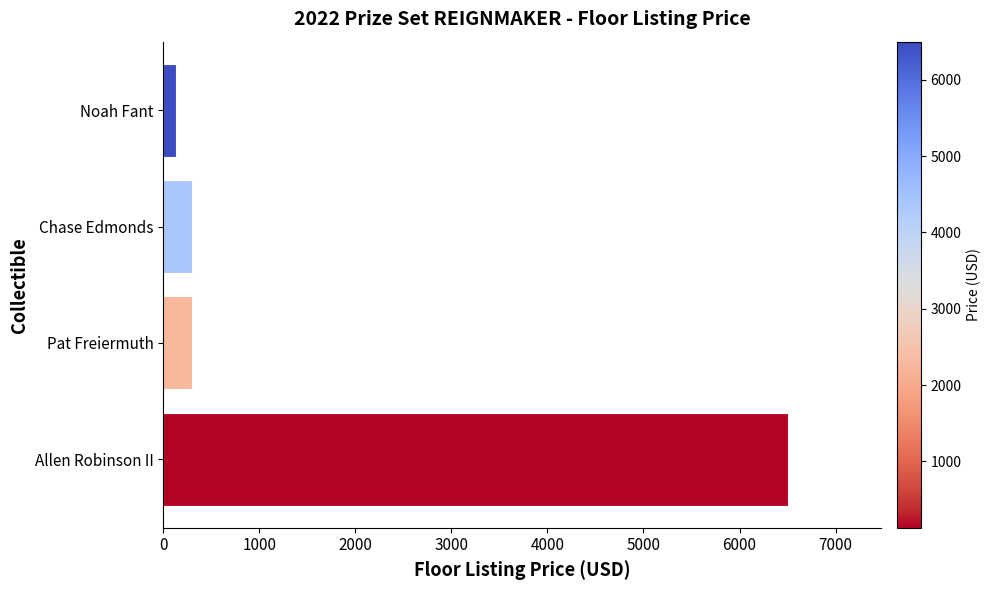

What value does the data have at Chase Edmonds?

300.0